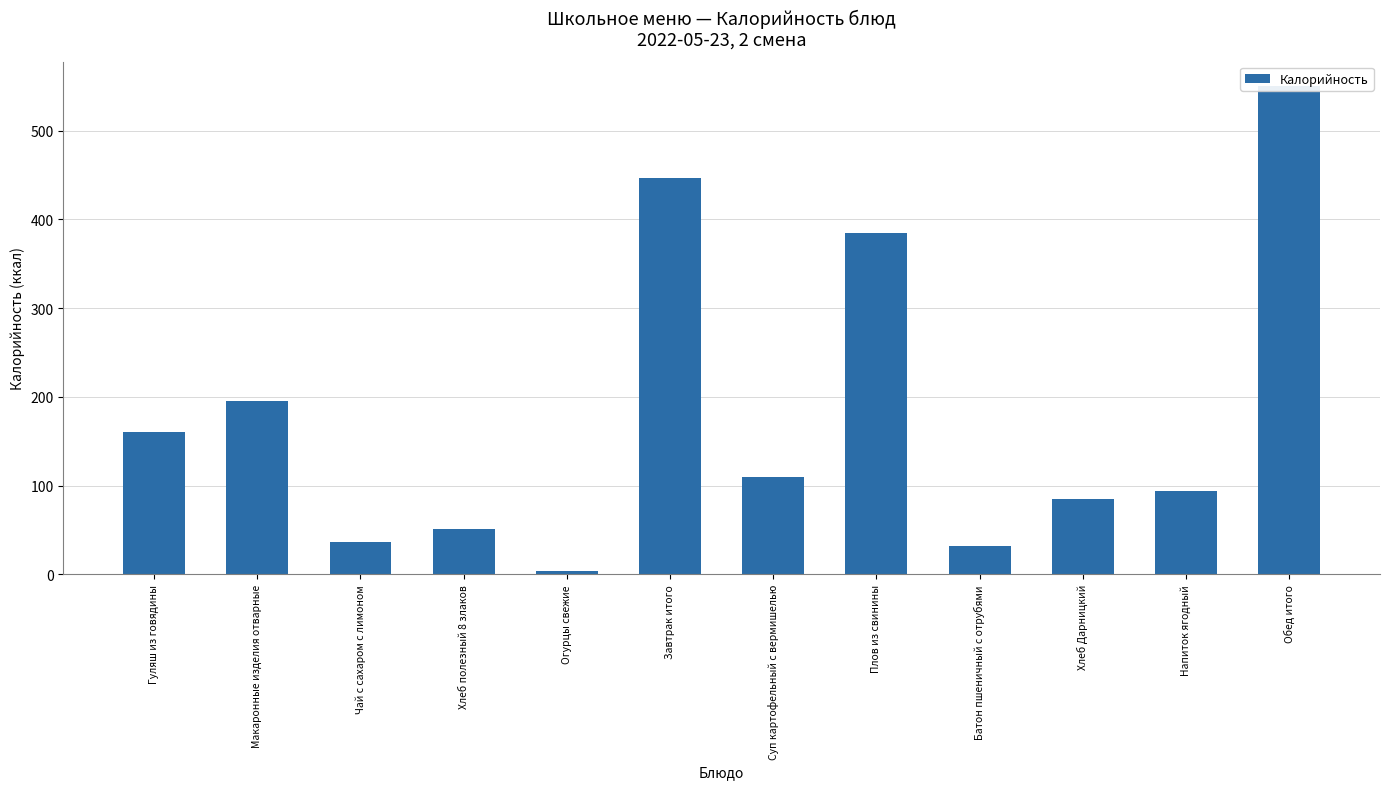

How many bars are there in total?

12